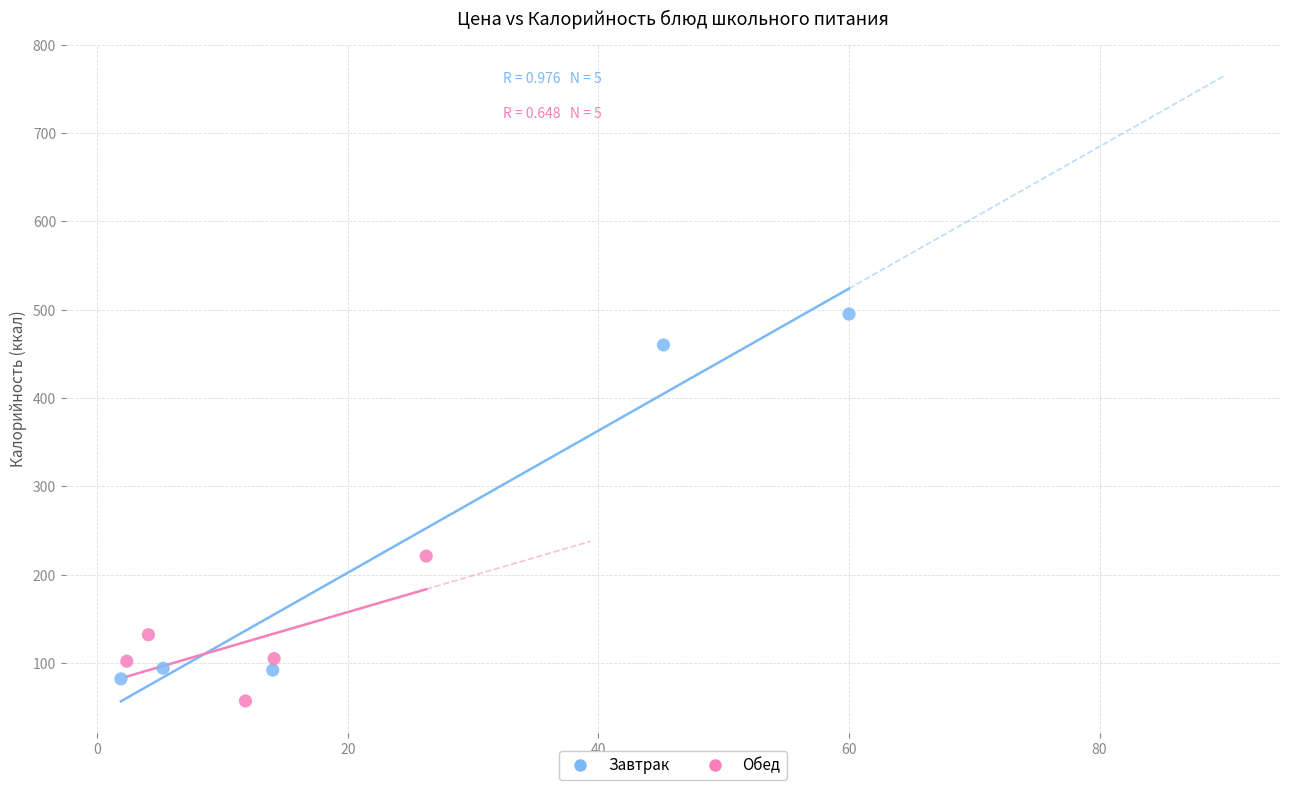

Which series contains the lowest Y value?

Обед